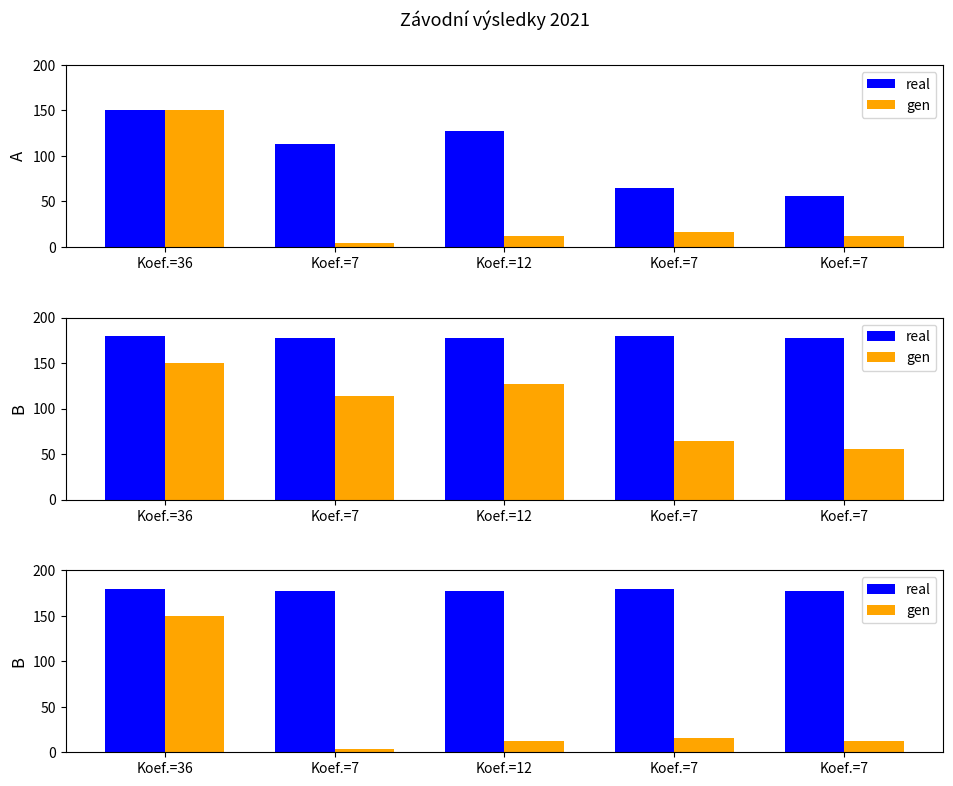

What are all the series names shown in the legend?

real, gen